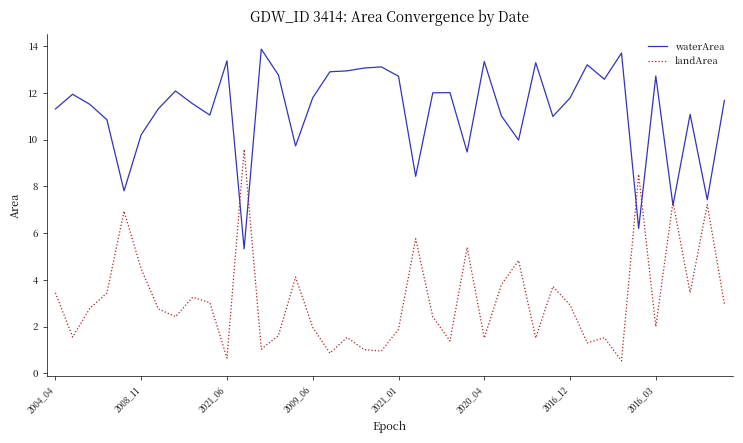

Which series has the widest spread of values?

landArea